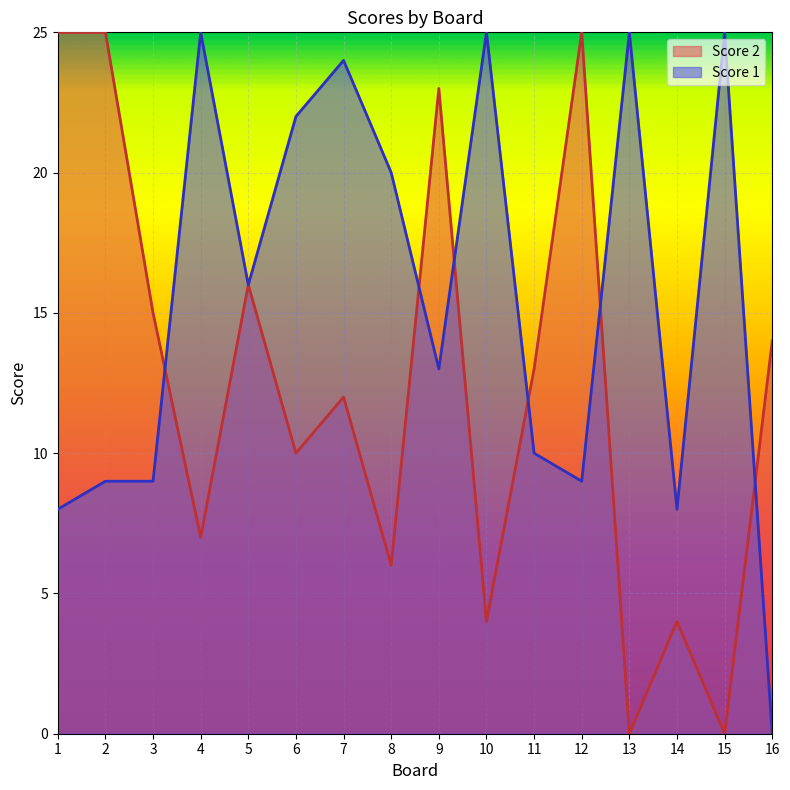

Rank the series by their maximum value, from highest to lowest.

Score 2, Score 1